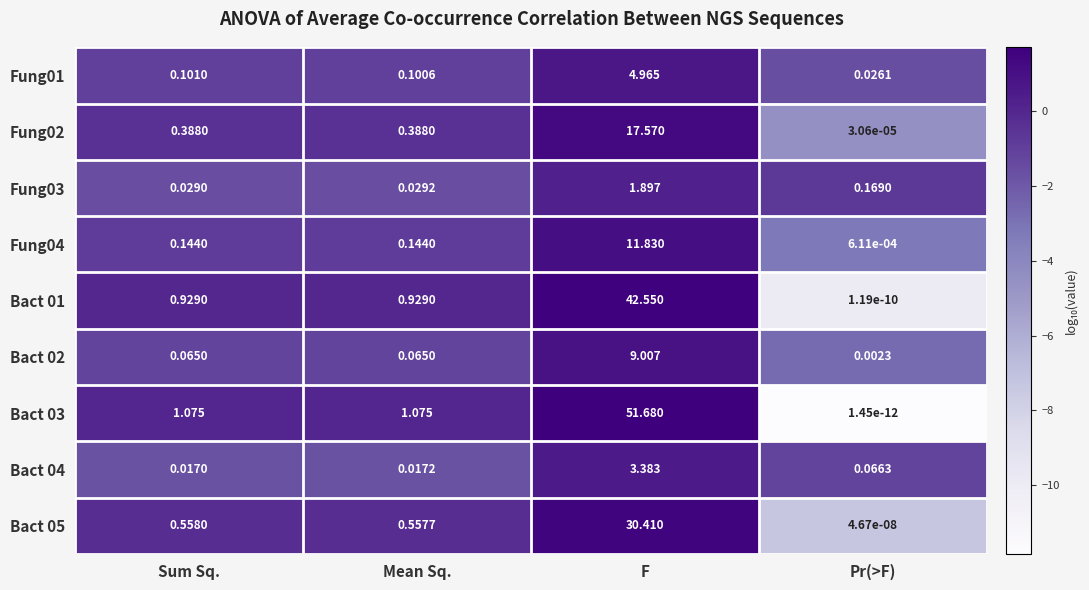

How many categories are shown in the chart?

4